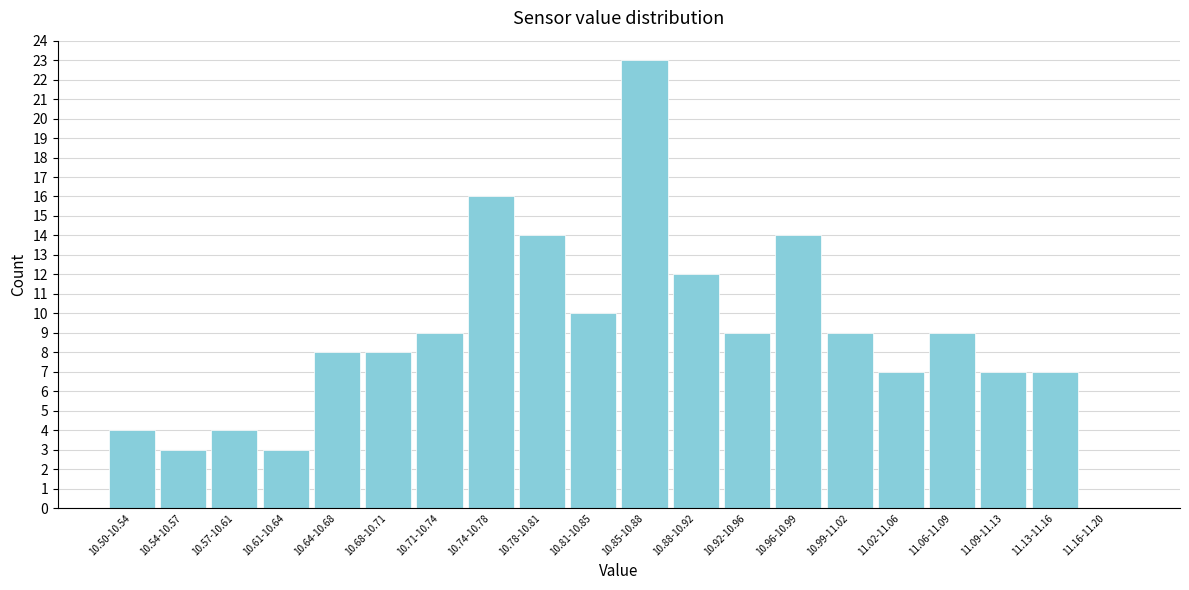

Reading left to right, transcribe all the data shown in this chart.

10.50-10.54=4	10.54-10.57=3	10.57-10.61=4	10.61-10.64=3	10.64-10.68=8	10.68-10.71=8	10.71-10.74=9	10.74-10.78=16	10.78-10.81=14	10.81-10.85=10	10.85-10.88=23	10.88-10.92=12	10.92-10.96=9	10.96-10.99=14	10.99-11.02=9	11.02-11.06=7	11.06-11.09=9	11.09-11.13=7	11.13-11.16=7	11.16-11.20=0